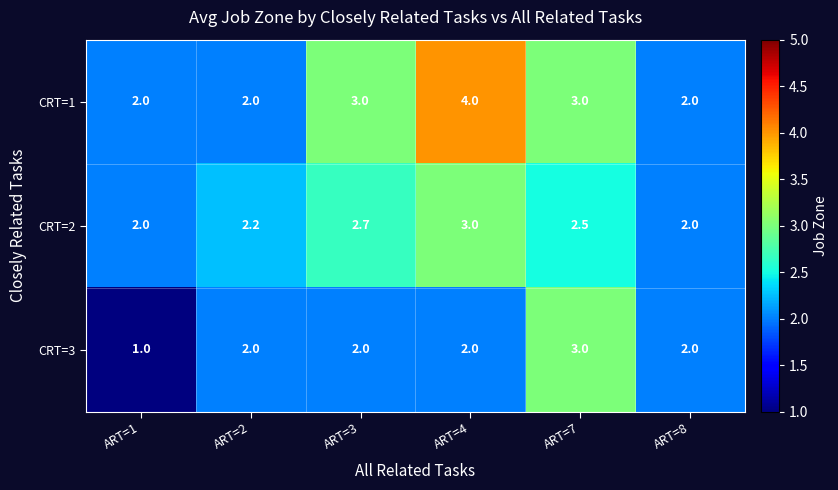

What is the average value of the CRT=2 series?

2.4